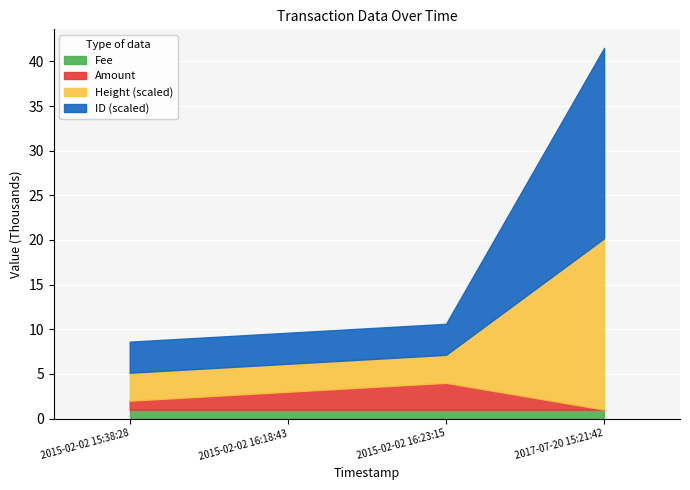

What value does the Fee series have at 2015-02-02 16:18:43?

1.0